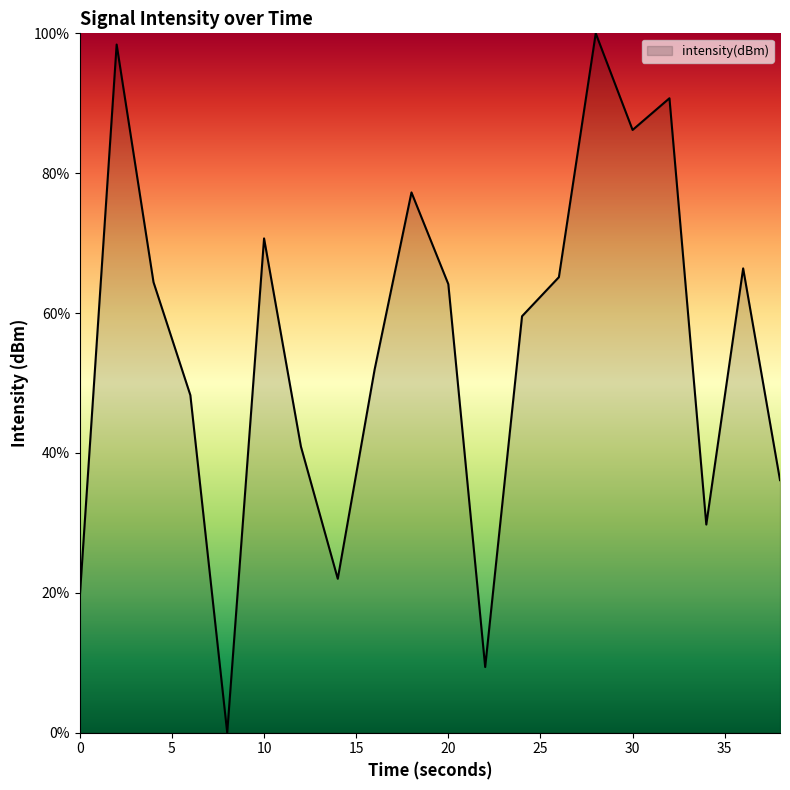

What is the greatest value displayed?

100.0